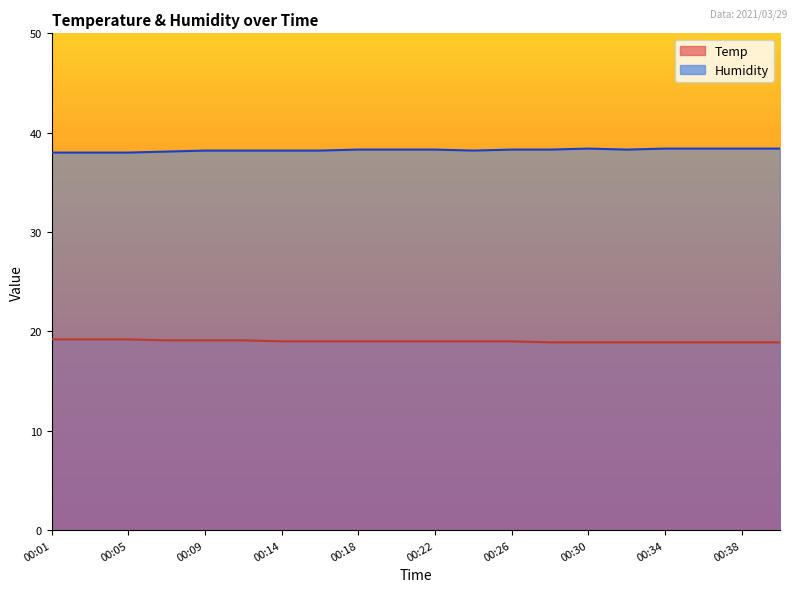

List the series in order of their overall mean, highest first.

Humidity, Temp